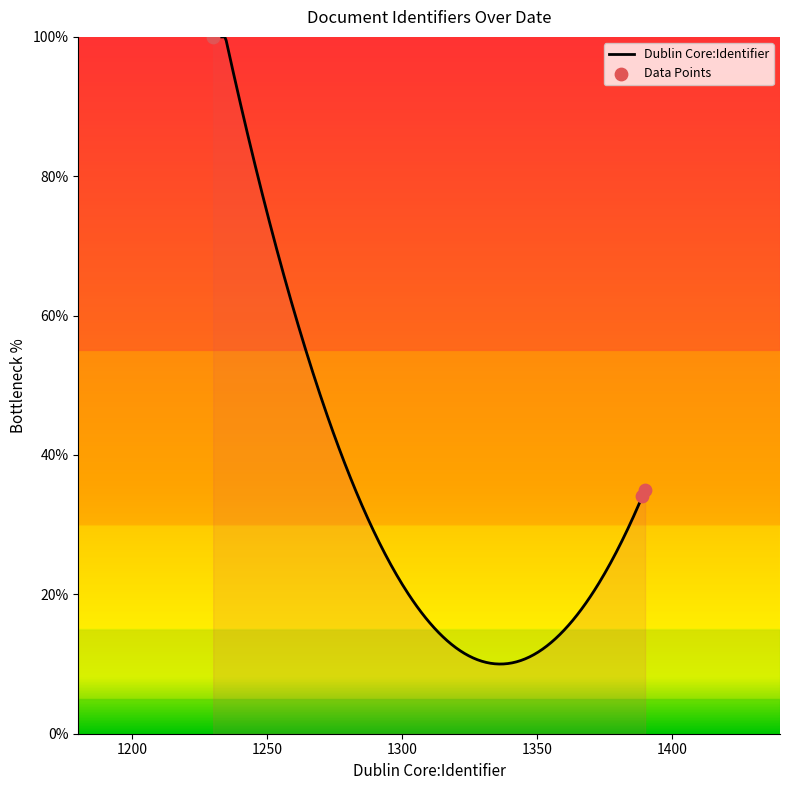

Approximately how many times larger is the value at 2005-04-04 (Item 1389) compared to 2005-04-04 (Item 1230)?

0.3